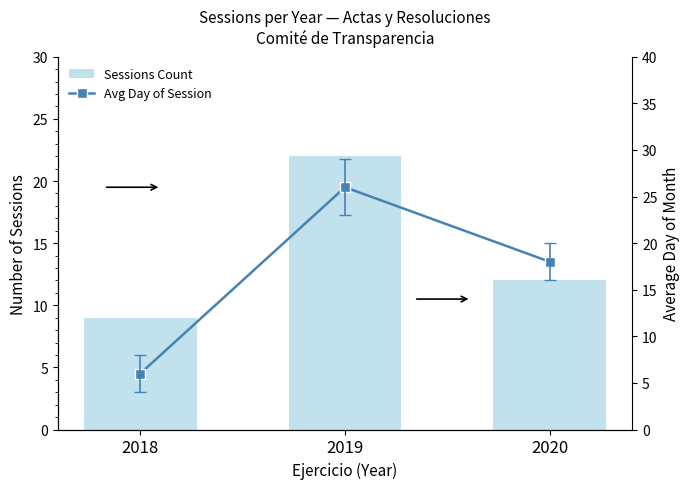

What is the highest value of the Avg Day of Session series?

26